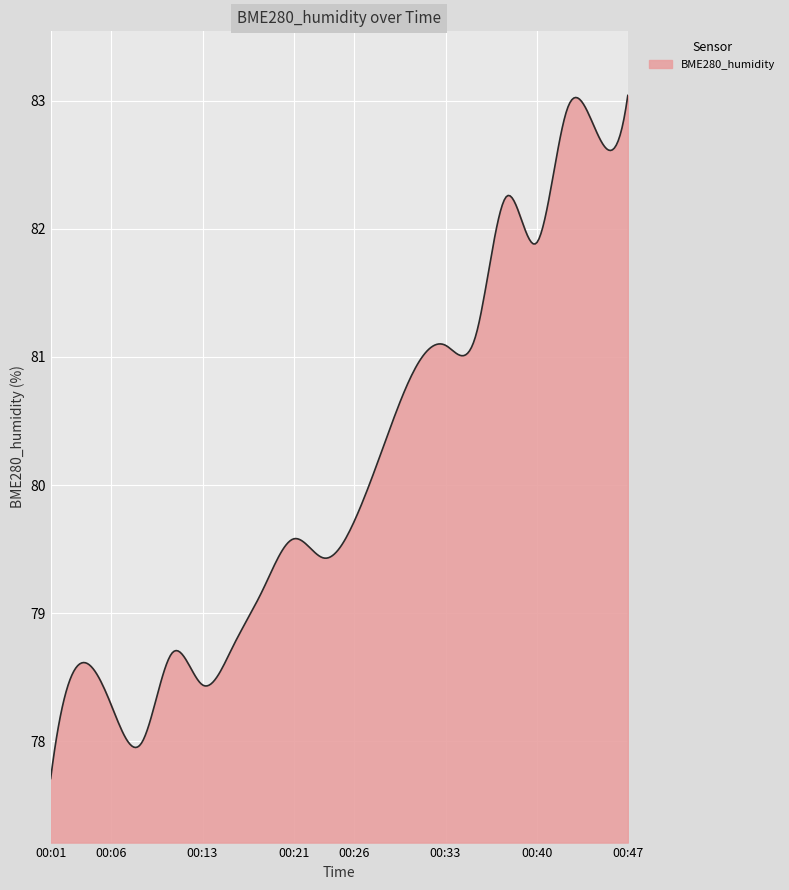

What is the smallest value displayed?

77.7